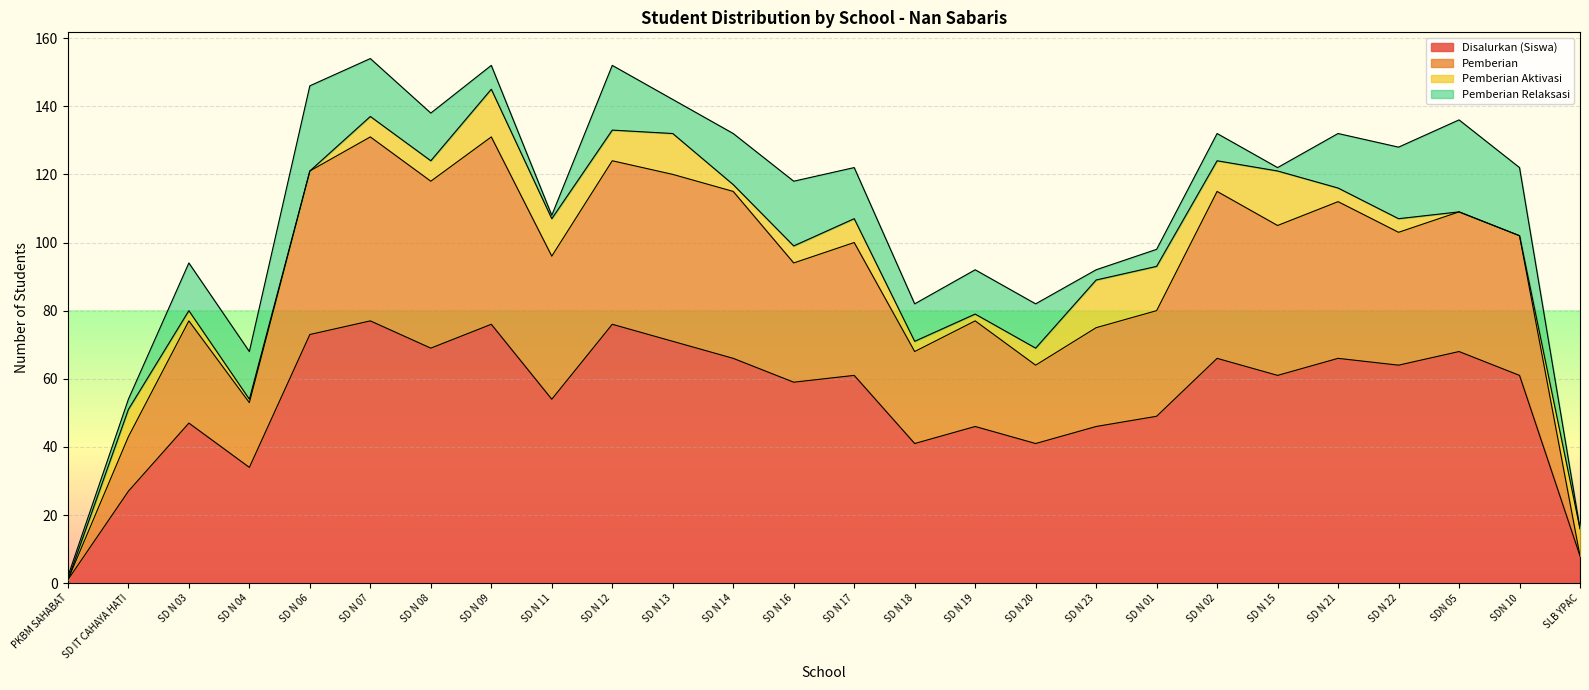

True or false: Disalurkan (Siswa) has a value of 66 at SD N 14.

True